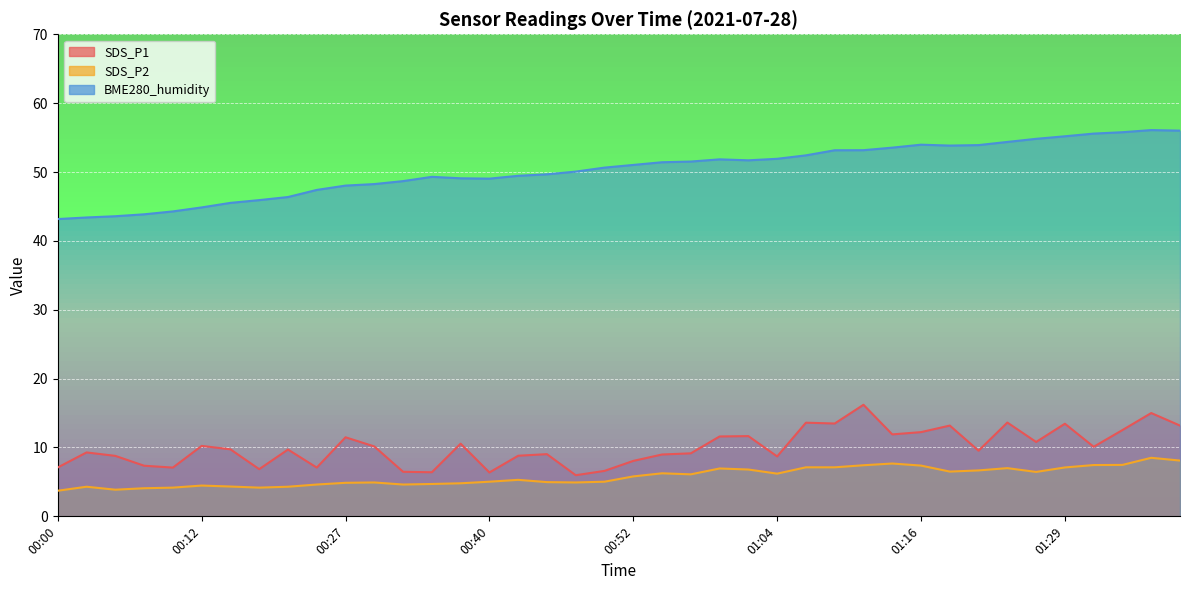

Which label corresponds to the smallest value in the chart?

00:00